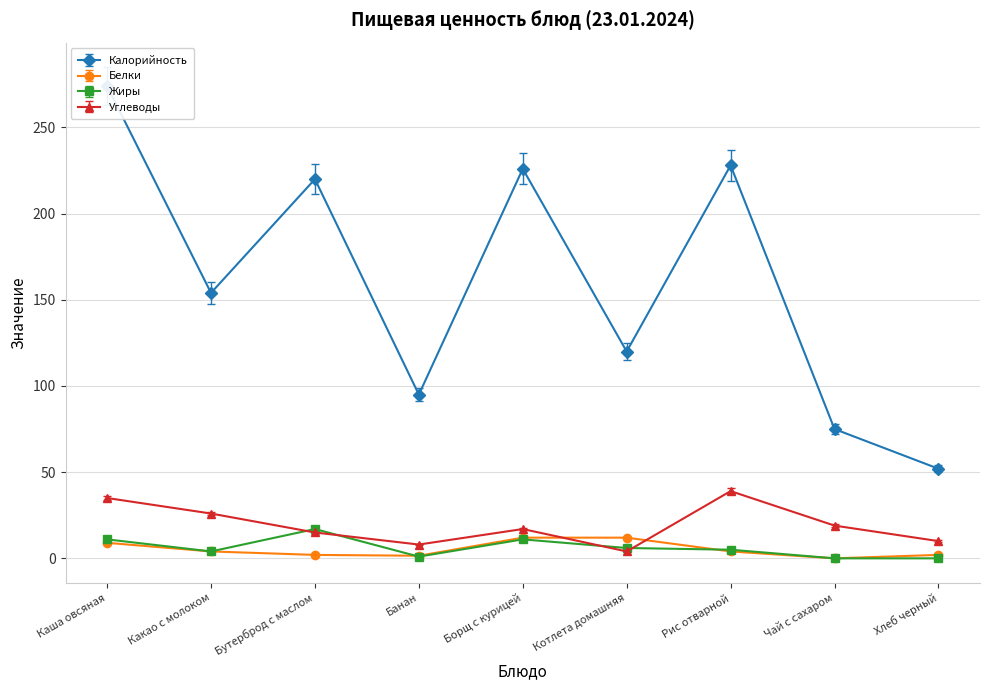

How many data points in Жиры are above 5?

4